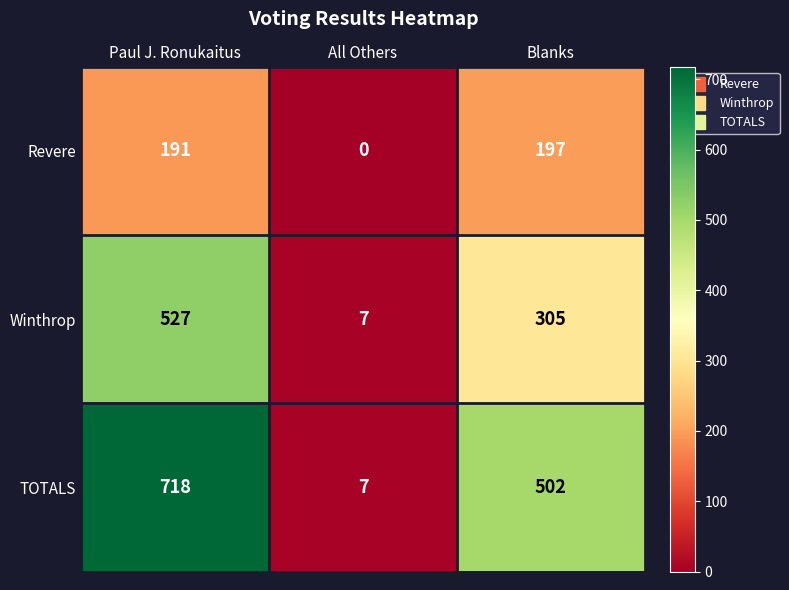

What is the sum of all Revere values?

388